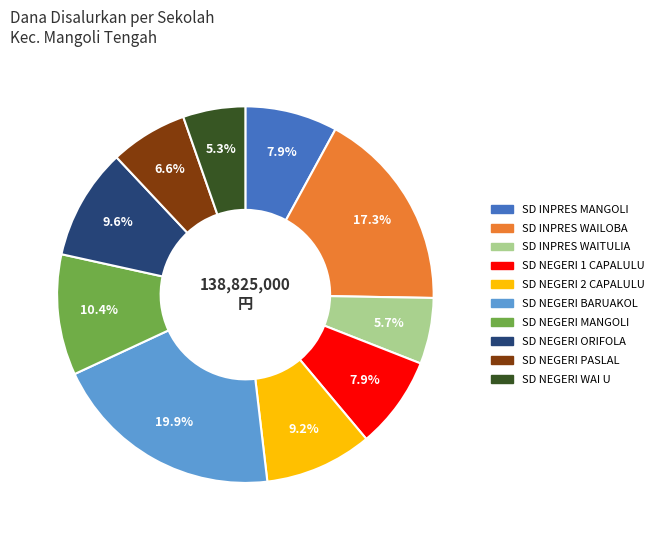

Do SD NEGERI 1 CAPALULU and SD NEGERI WAI U together represent more than half of the pie?

No